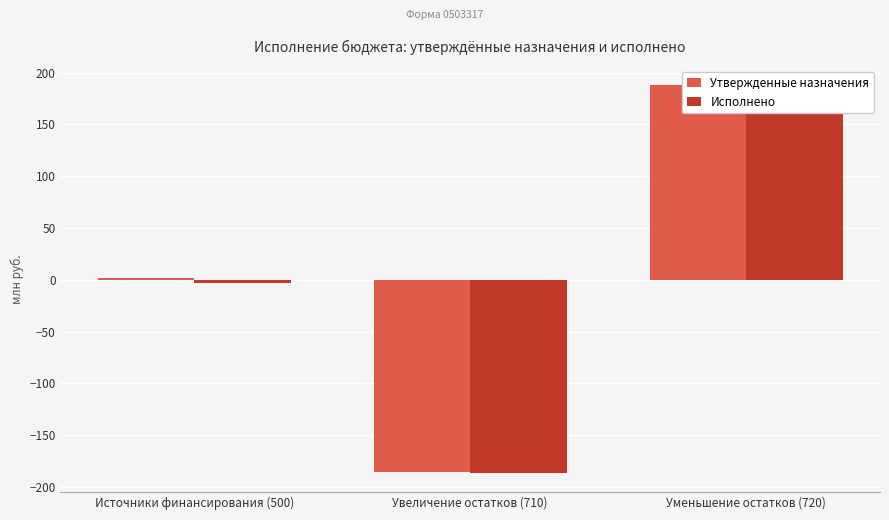

Are the bars horizontal?

No